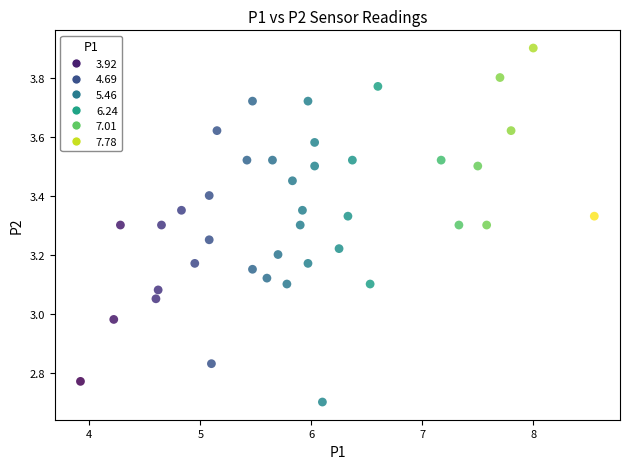

What is the range of X values (max minus min)?

4.6